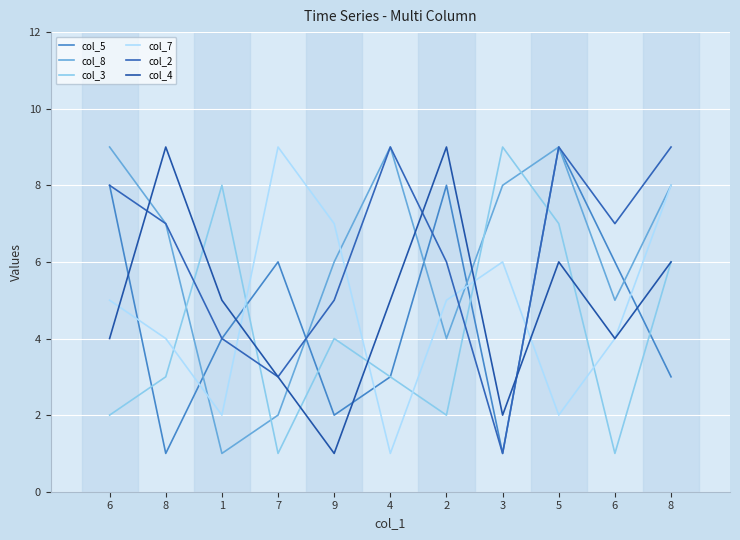

Does the chart display data point markers on the line(s)?

No